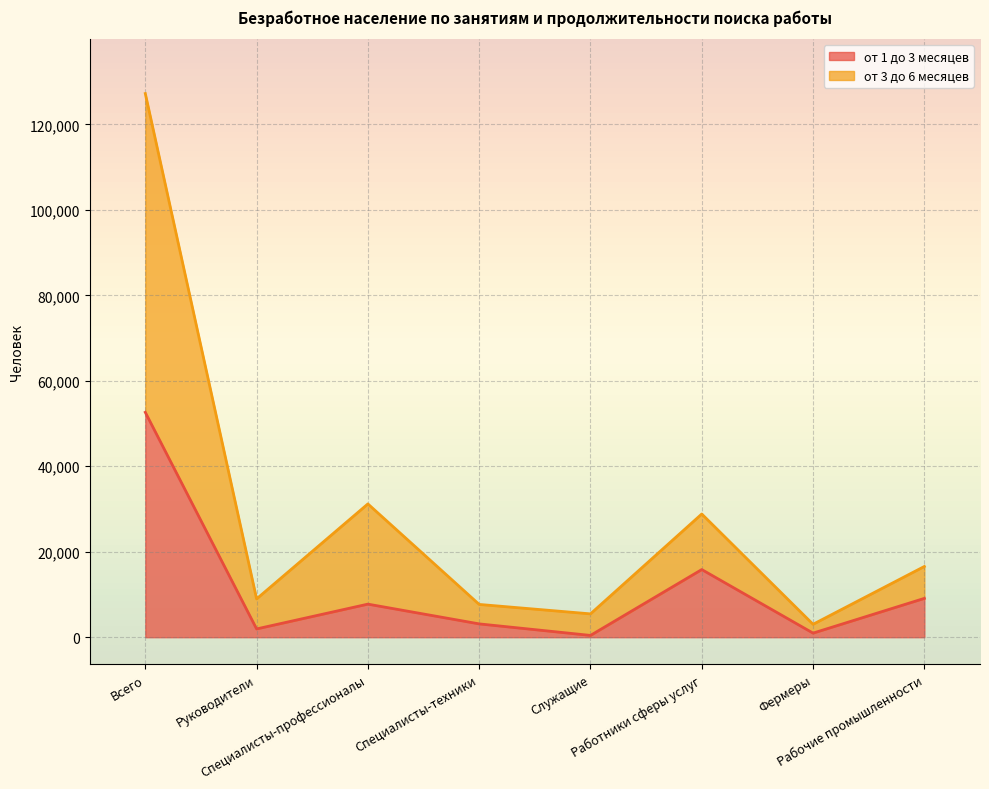

At which label does от 1 до 3 месяцев reach its minimum?

Служащие